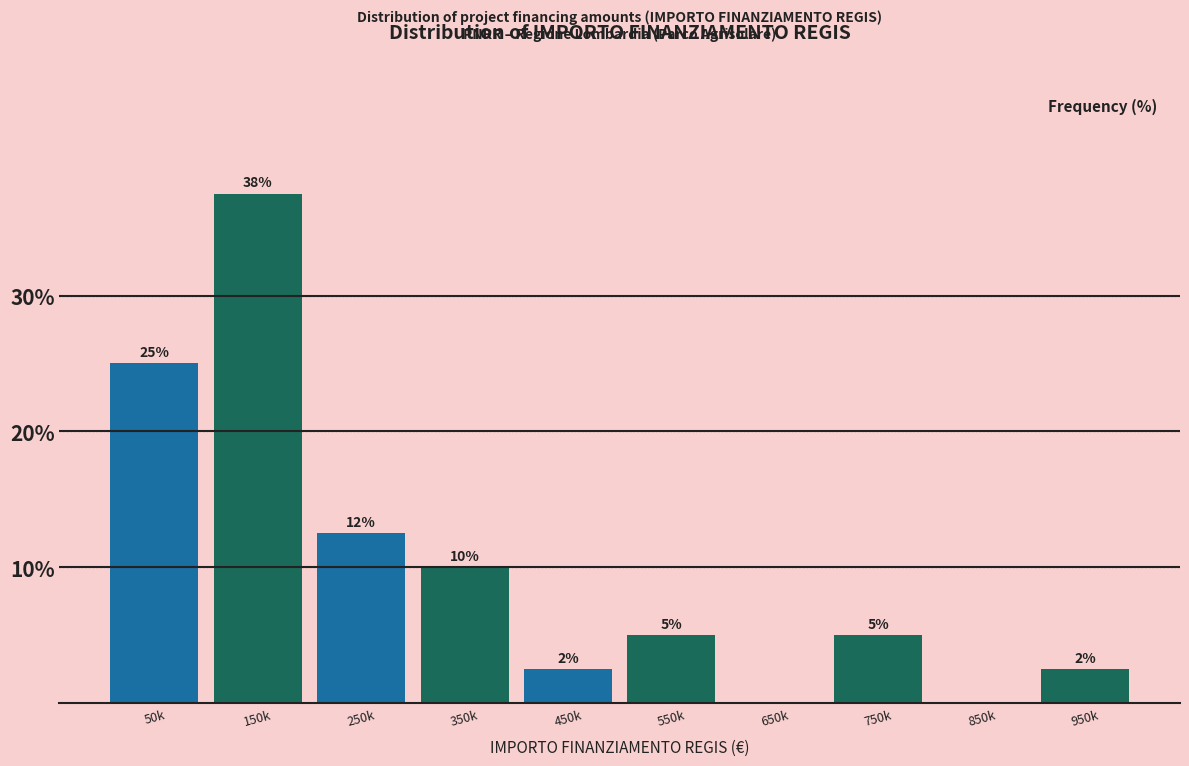

Is it true that the value at 750k is 8.6?

False